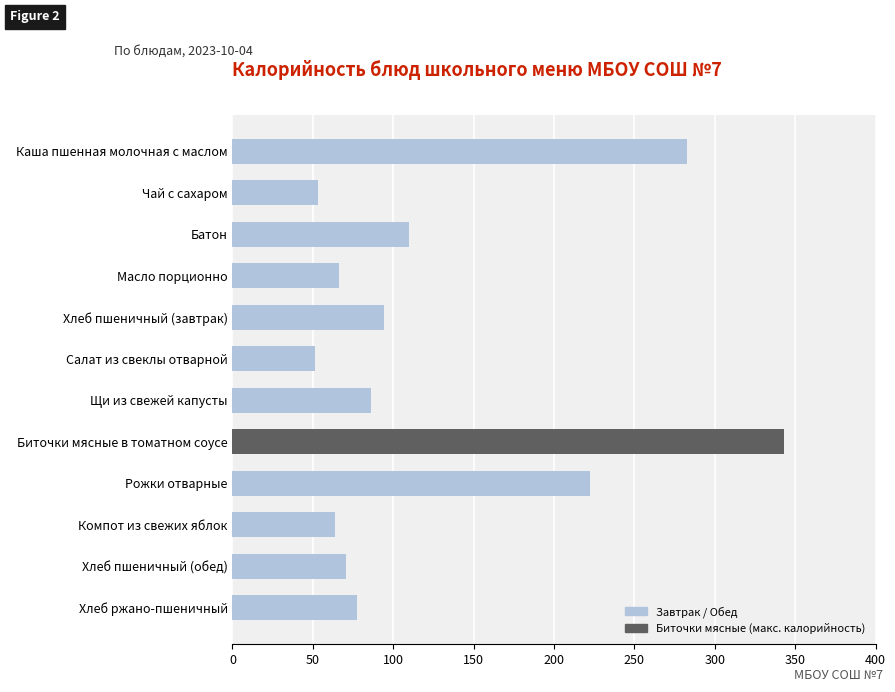

At which category does the chart reach its peak across all series?

Биточки мясные в томатном соусе